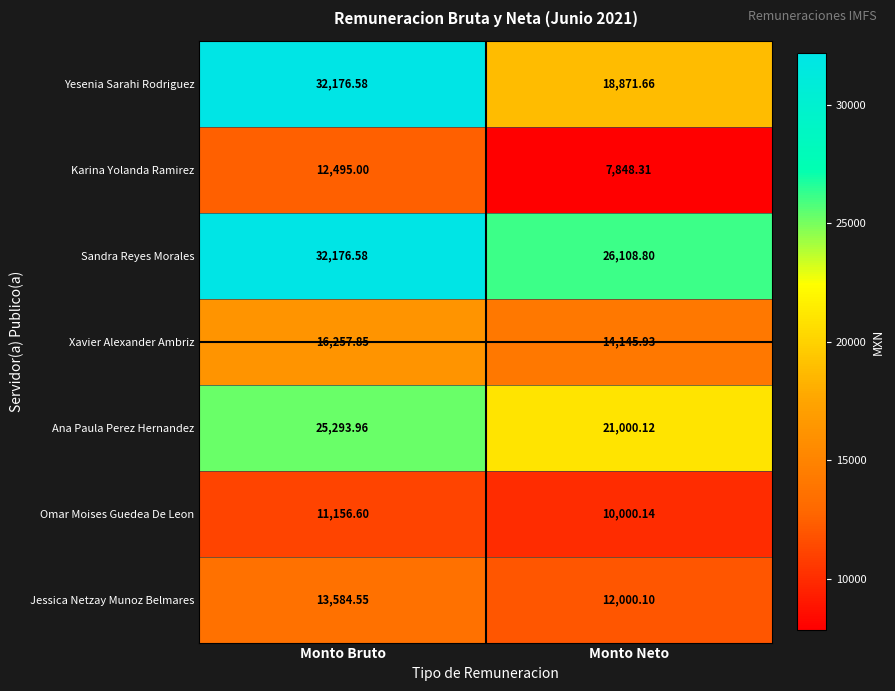

How many values in the Karina Yolanda Ramirez series are below 12495?

1